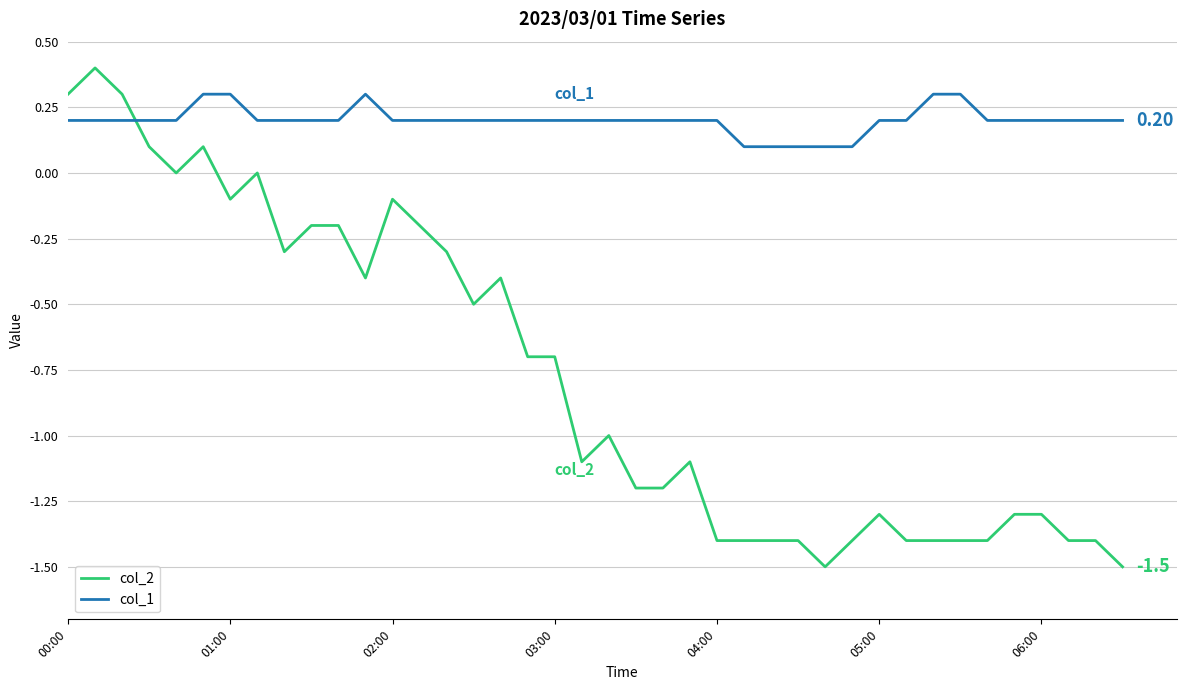

What is the minimum value for col_1?

0.1